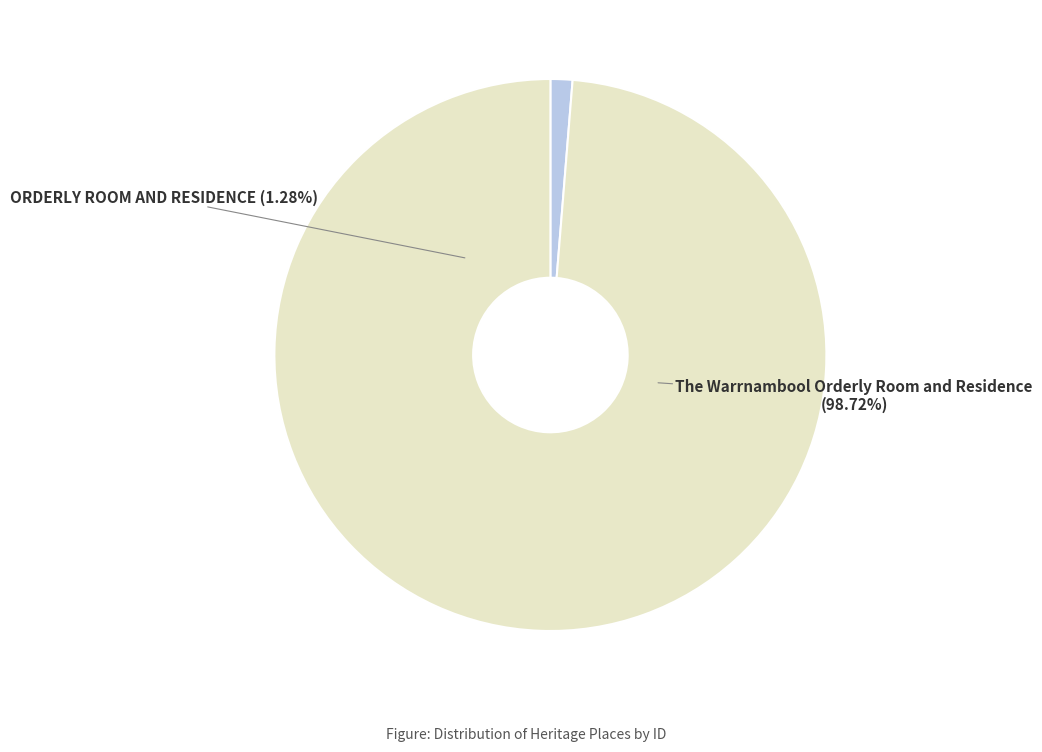

To the nearest percent, what is the combined percentage of ORDERLY ROOM AND RESIDENCE and The Warrnambool Orderly Room and Residence?

100%